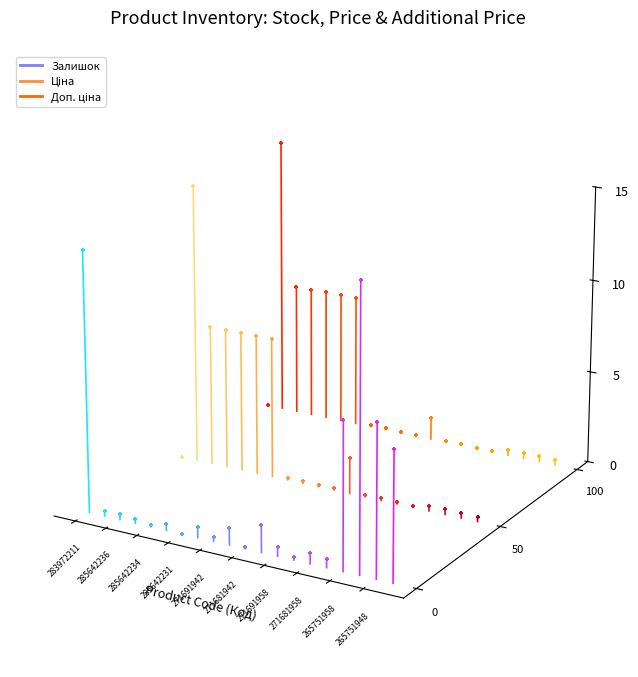

What are all the series names shown in the legend?

Залишок, Ціна, Доп. ціна